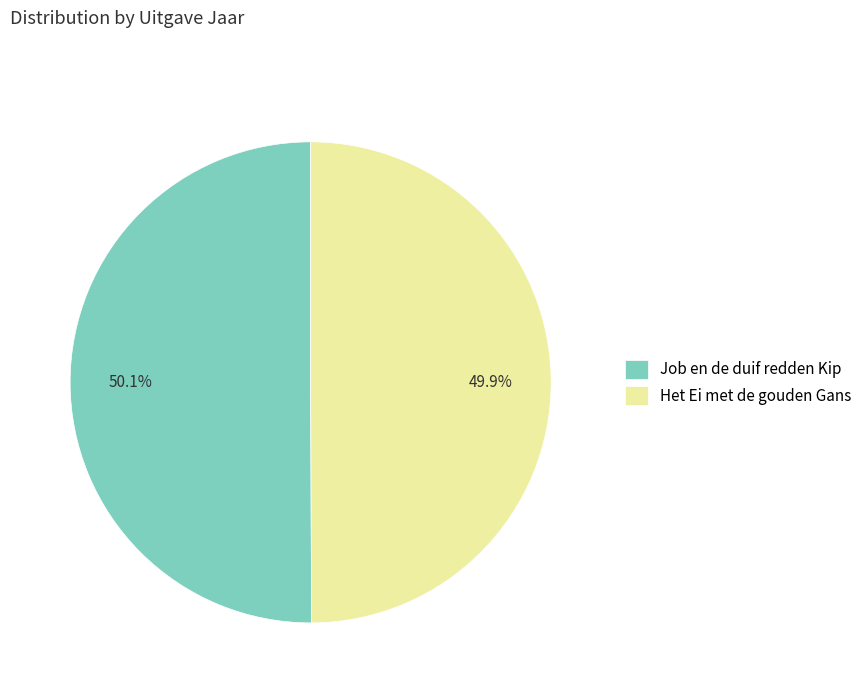

What is the ratio of the value at Het Ei met de gouden Gans to the value at Job en de duif redden Kip?

1.0